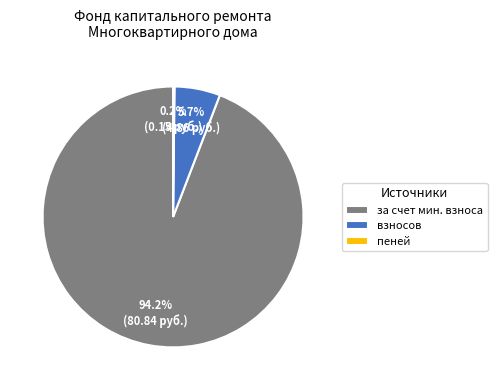

True or false: взносов accounts for 1% of the total.

False